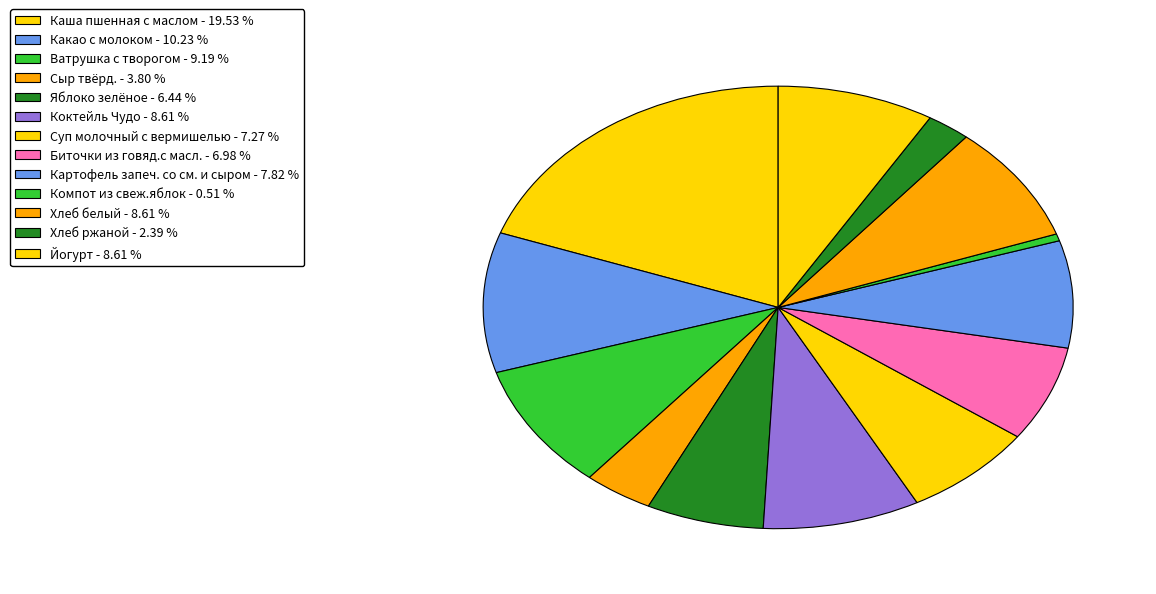

To the nearest percent, what is the difference between the Хлеб ржаной and Ватрушка с творогом slice percentages?

7%